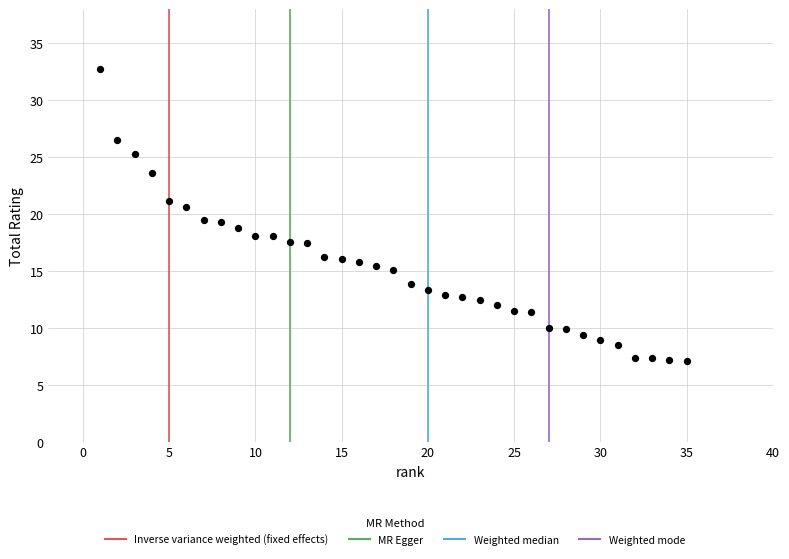

What is the range of X values (max minus min)?

34.0